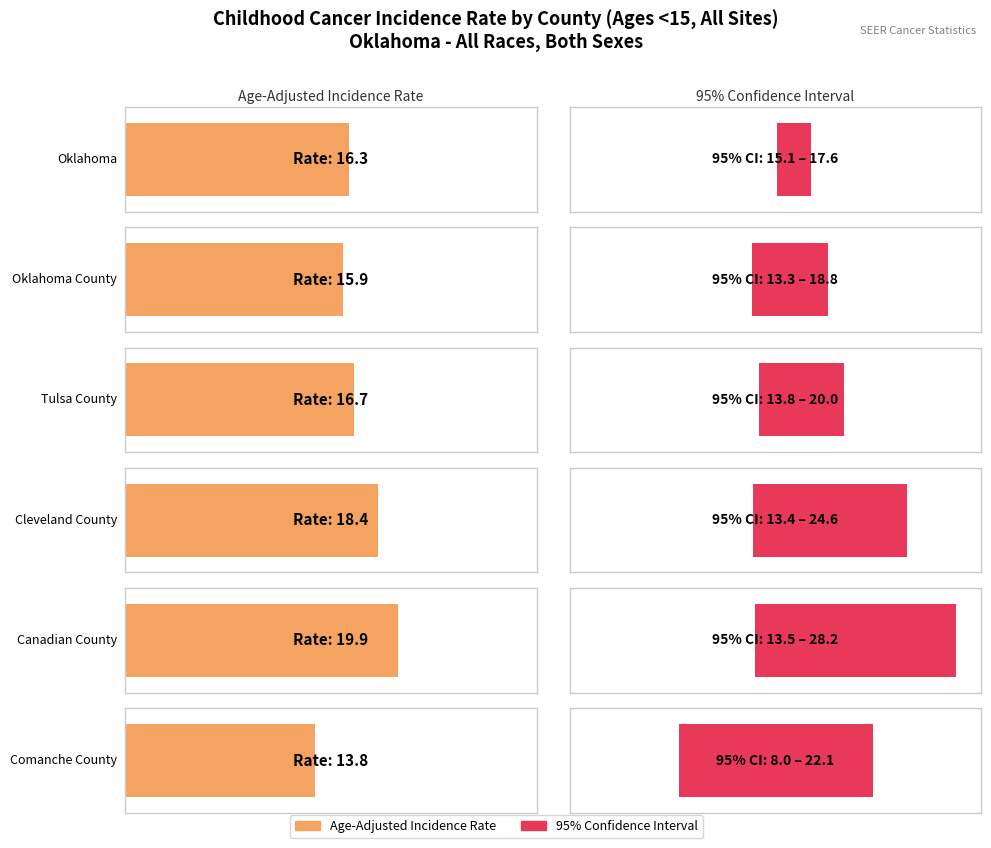

What is the greatest value displayed?

19.9